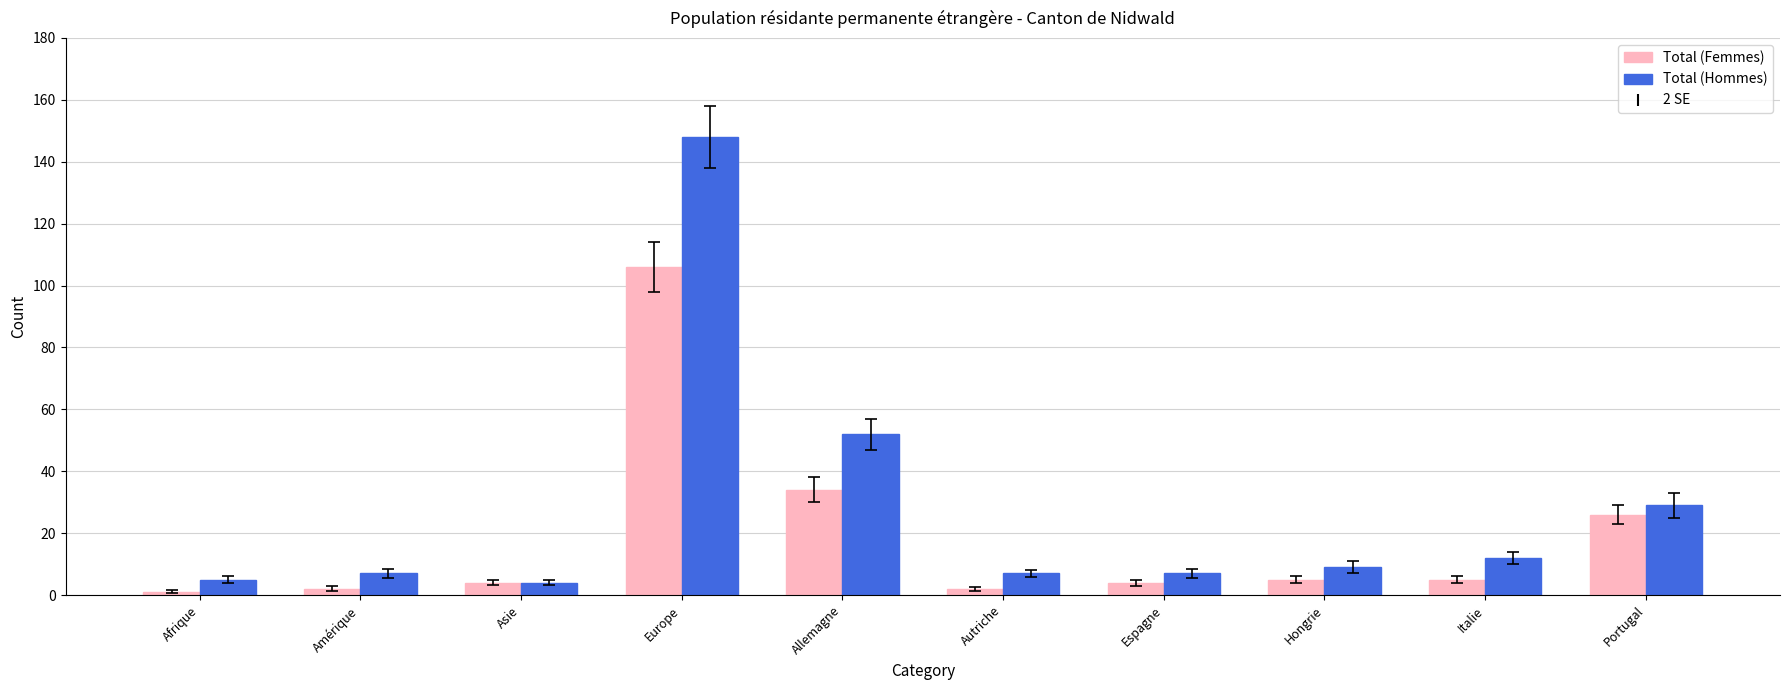

Reading right to left, list all the values displayed in this chart.

Total (Femmes): 26	5	5	4	2	34	106	4	2	1
Total (Hommes): 29	12	9	7	7	52	148	4	7	5